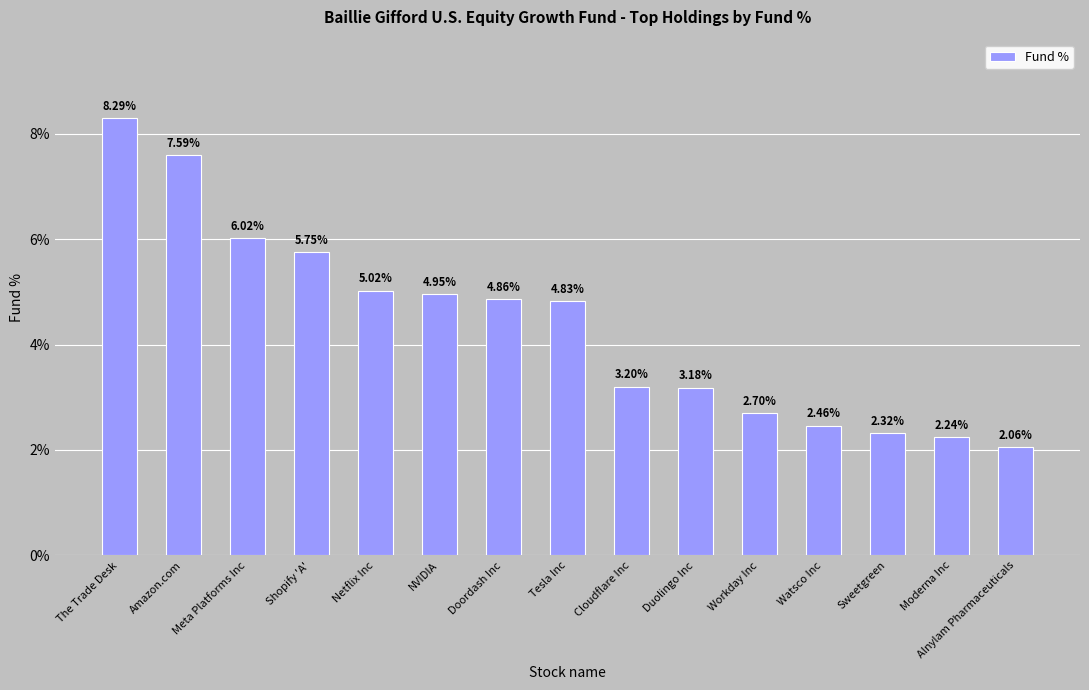

What is the average value?

4.4